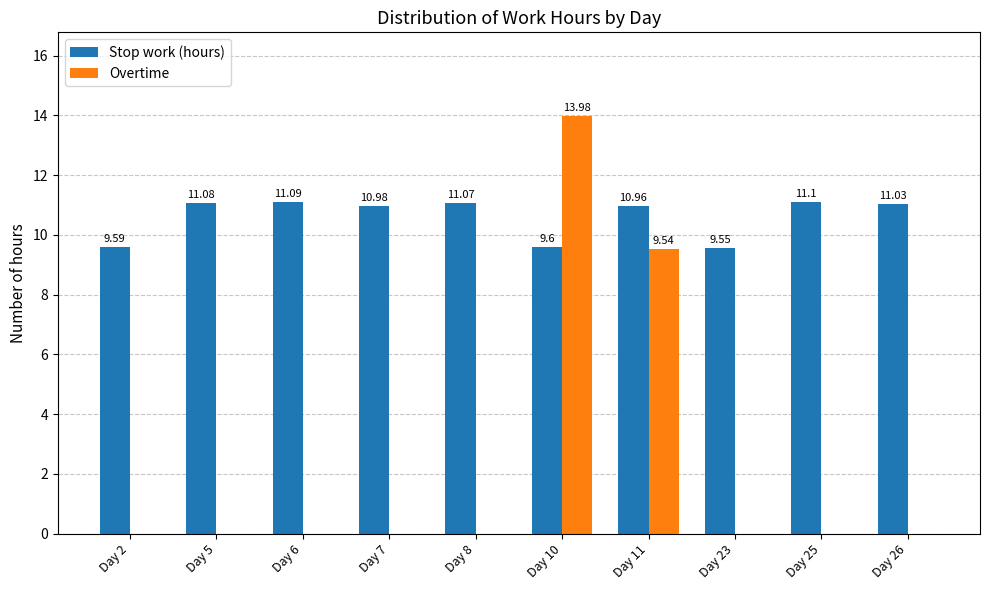

What are all the series names shown in the legend?

Stop work (hours), Overtime